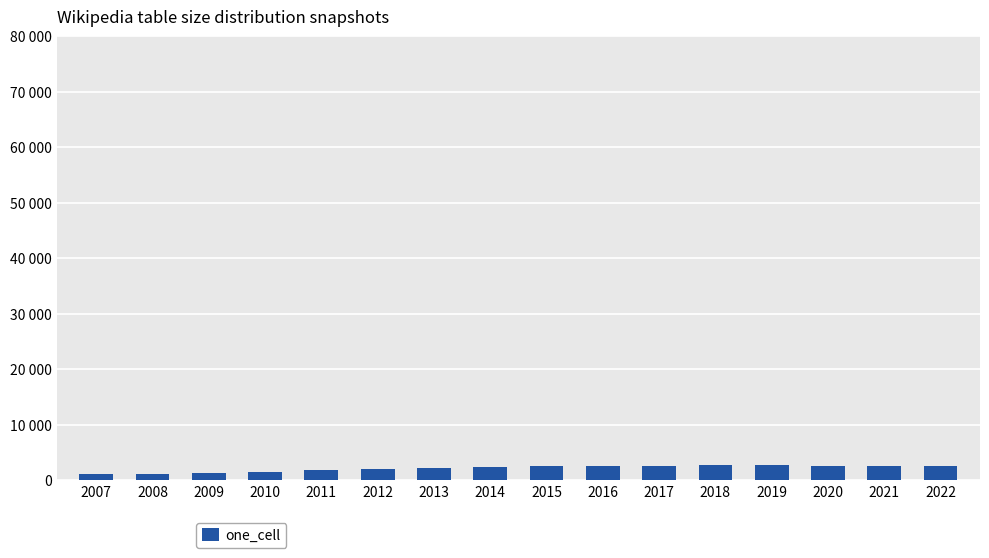

What is the value of the 6th bar from the left?

2068